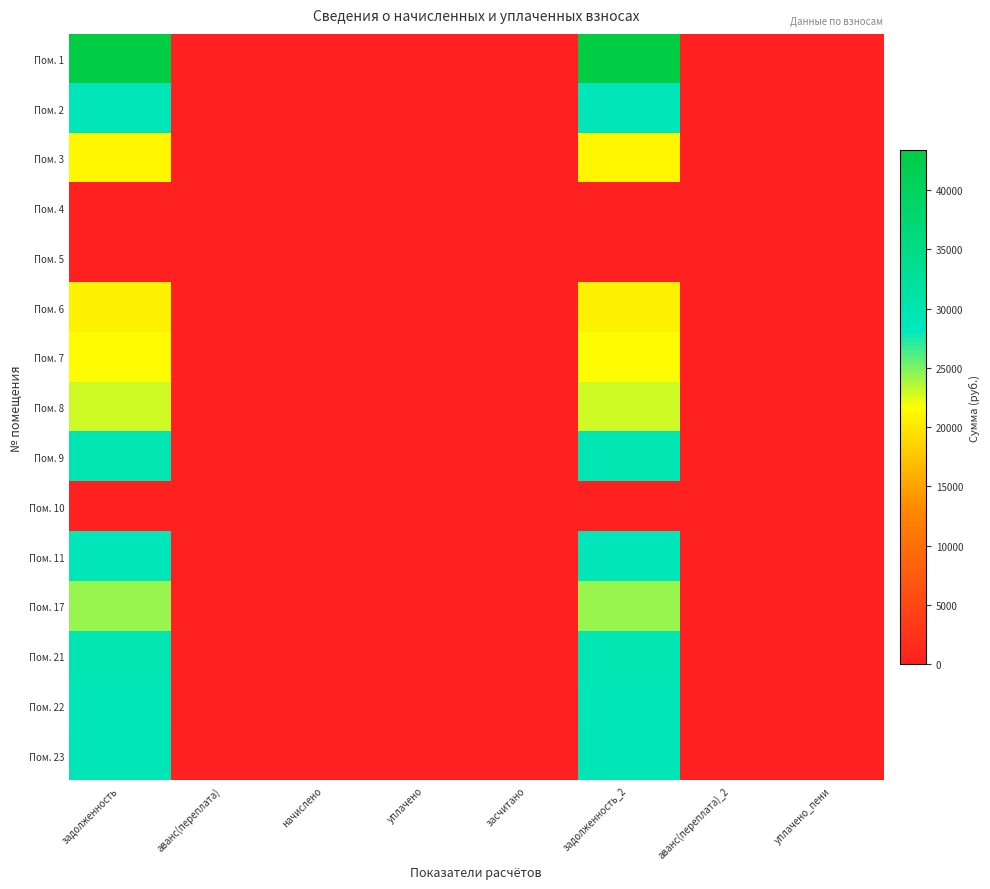

Reading right to left, extract all data points from this chart.

Пом. 1: уплачено_пени=0.0	аванс(переплата)_2=0.0	задолженность_2=43363.9	засчитано=0.0	уплачено=0.0	начислено=0.0	аванс(переплата)=0.0	задолженность=43363.9
Пом. 2: уплачено_пени=0.0	аванс(переплата)_2=0.0	задолженность_2=28844.9	засчитано=0.0	уплачено=0.0	начислено=0.0	аванс(переплата)=0.0	задолженность=28844.9
Пом. 3: уплачено_пени=0.0	аванс(переплата)_2=0.0	задолженность_2=21153.0	засчитано=0.0	уплачено=0.0	начислено=0.0	аванс(переплата)=0.0	задолженность=21153.0
Пом. 4: уплачено_пени=0.0	аванс(переплата)_2=0.0	задолженность_2=0.0	засчитано=0.0	уплачено=0.0	начислено=0.0	аванс(переплата)=0.0	задолженность=0.0
Пом. 5: уплачено_пени=0.0	аванс(переплата)_2=0.0	задолженность_2=0.0	засчитано=0.0	уплачено=0.0	начислено=0.0	аванс(переплата)=0.0	задолженность=0.0
Пом. 6: уплачено_пени=0.0	аванс(переплата)_2=0.0	задолженность_2=20803.3	засчитано=0.0	уплачено=0.0	начислено=0.0	аванс(переплата)=0.0	задолженность=20803.3
Пом. 7: уплачено_пени=0.0	аванс(переплата)_2=0.0	задолженность_2=21415.2	засчитано=0.0	уплачено=0.0	начислено=0.0	аванс(переплата)=0.0	задолженность=21415.2
Пом. 8: уплачено_пени=0.0	аванс(переплата)_2=0.0	задолженность_2=23004.0	засчитано=0.0	уплачено=0.0	начислено=0.0	аванс(переплата)=0.0	задолженность=23004.0
Пом. 9: уплачено_пени=0.0	аванс(переплата)_2=0.0	задолженность_2=29719.0	засчитано=0.0	уплачено=0.0	начислено=0.0	аванс(переплата)=0.0	задолженность=29719.0
Пом. 10: уплачено_пени=0.0	аванс(переплата)_2=0.0	задолженность_2=0.0	засчитано=0.0	уплачено=0.0	начислено=0.0	аванс(переплата)=0.0	задолженность=0.0
Пом. 11: уплачено_пени=0.0	аванс(переплата)_2=0.0	задолженность_2=28997.4	засчитано=0.0	уплачено=0.0	начислено=0.0	аванс(переплата)=0.0	задолженность=28997.4
Пом. 17: уплачено_пени=0.0	аванс(переплата)_2=0.0	задолженность_2=24297.6	засчитано=0.0	уплачено=0.0	начислено=0.0	аванс(переплата)=0.0	задолженность=24297.6
Пом. 21: уплачено_пени=0.0	аванс(переплата)_2=0.0	задолженность_2=29790.7	засчитано=0.0	уплачено=0.0	начислено=0.0	аванс(переплата)=0.0	задолженность=29790.7
Пом. 22: уплачено_пени=0.0	аванс(переплата)_2=0.0	задолженность_2=29261.8	засчитано=0.0	уплачено=0.0	начислено=0.0	аванс(переплата)=0.0	задолженность=29261.8
Пом. 23: уплачено_пени=0.0	аванс(переплата)_2=0.0	задолженность_2=29438.1	засчитано=0.0	уплачено=0.0	начислено=0.0	аванс(переплата)=0.0	задолженность=29438.1